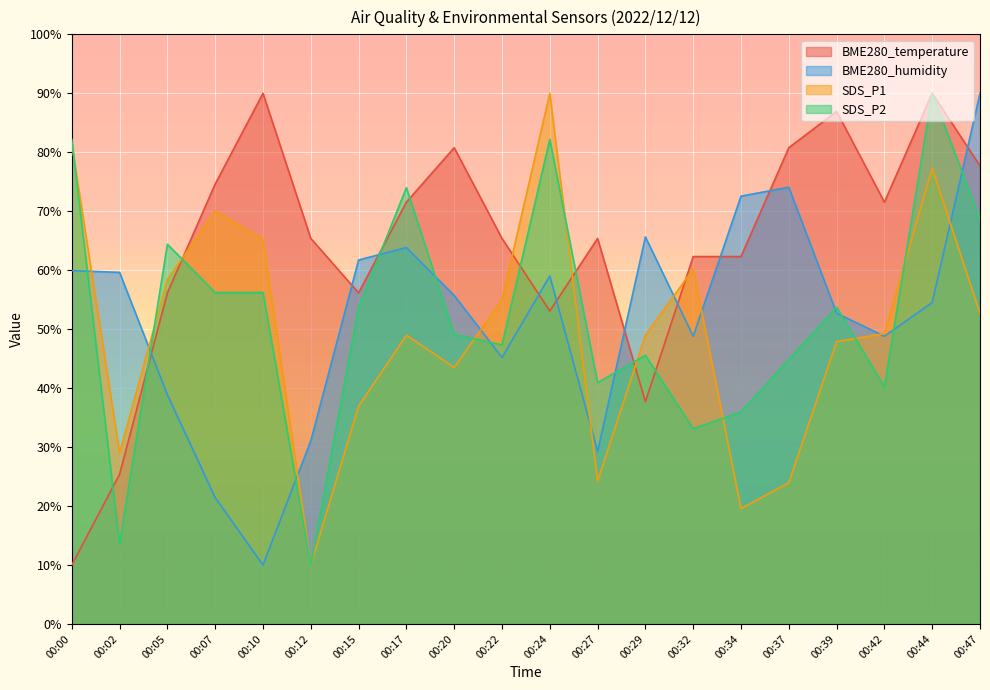

What is the difference between the maximum and minimum values in the SDS_P1 series?

80.0